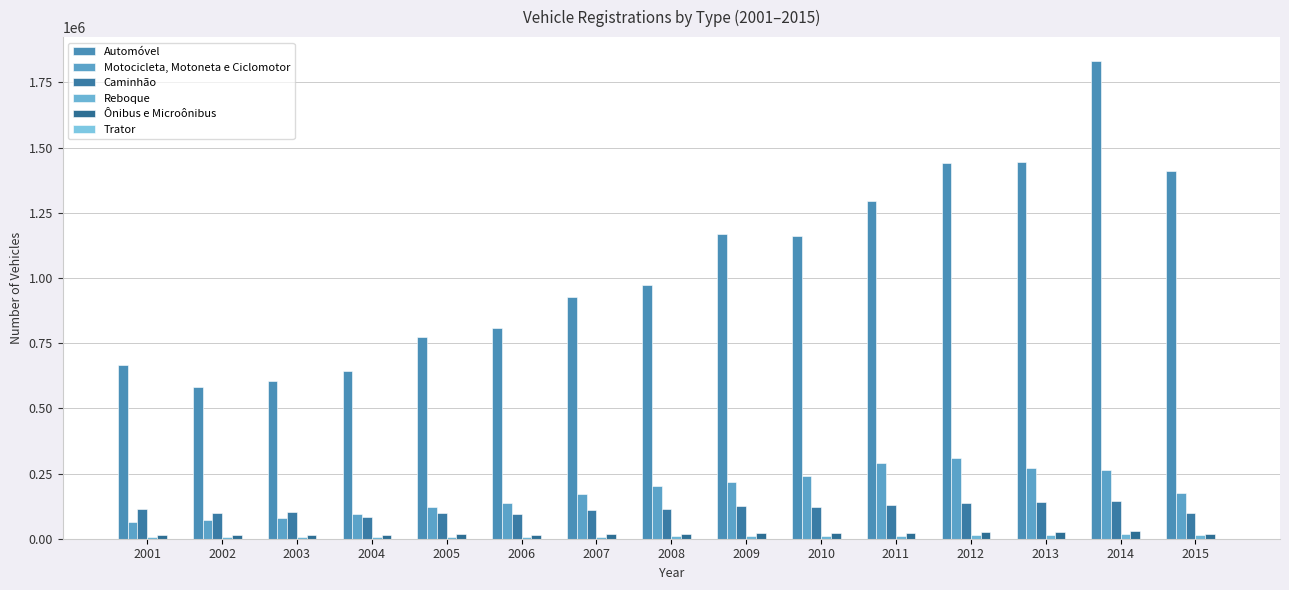

Is the value of Reboque at 2011 greater than the value of Trator at 2012?

Yes